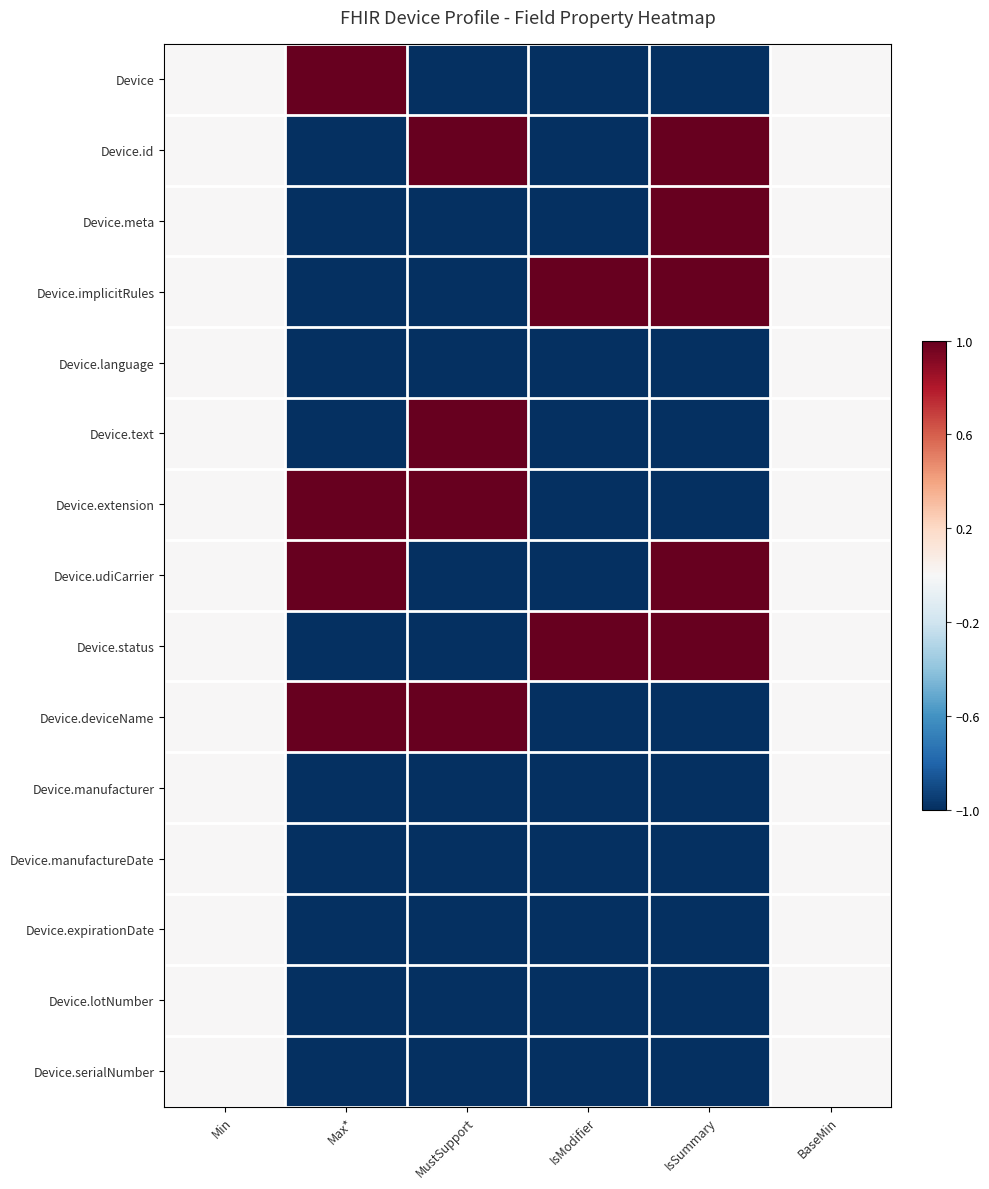

Rank the series at Min from highest to lowest value.

Device, Device.id, Device.meta, Device.implicitRules, Device.language, Device.text, Device.extension, Device.udiCarrier, Device.status, Device.deviceName, Device.manufacturer, Device.manufactureDate, Device.expirationDate, Device.lotNumber, Device.serialNumber